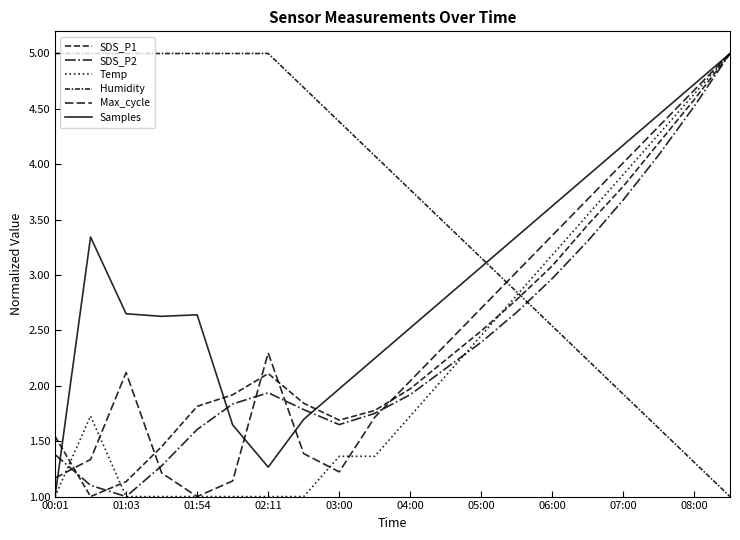

At which category does the chart reach its peak across all series?

19